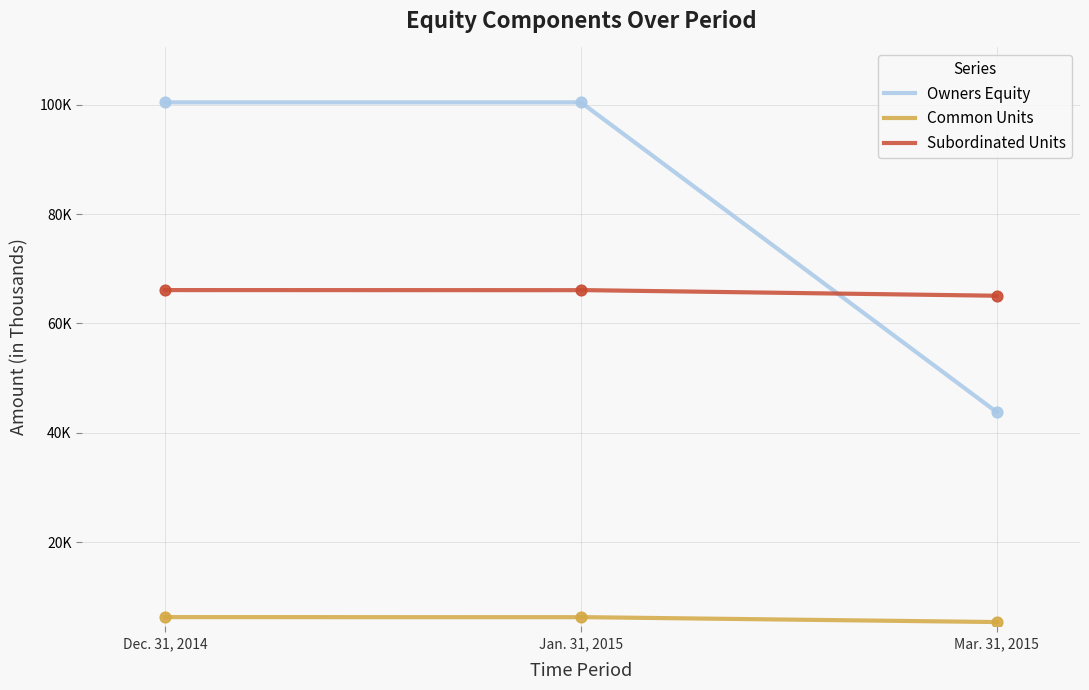

What is the total value across all series at Dec. 31, 2014?

172809